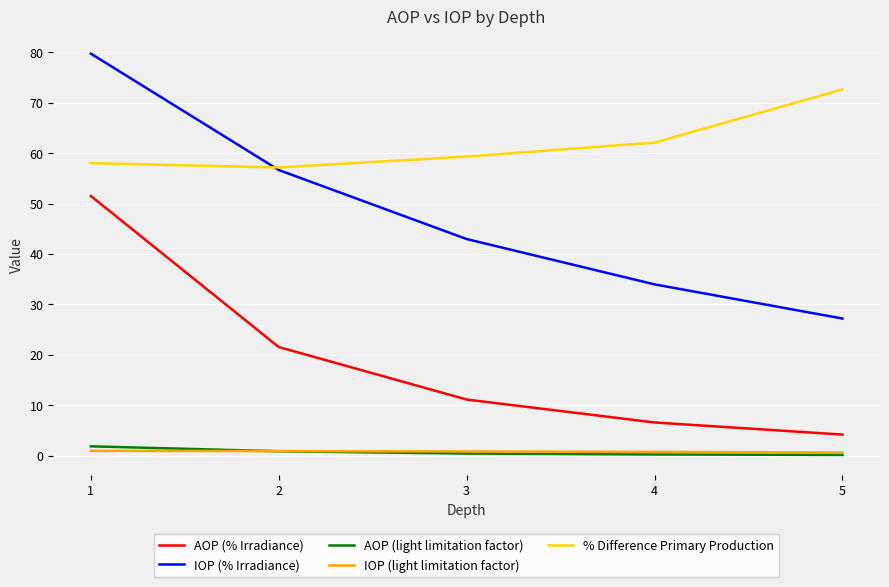

True or false: IOP (light limitation factor) and IOP (% Irradiance) cross at least once.

False